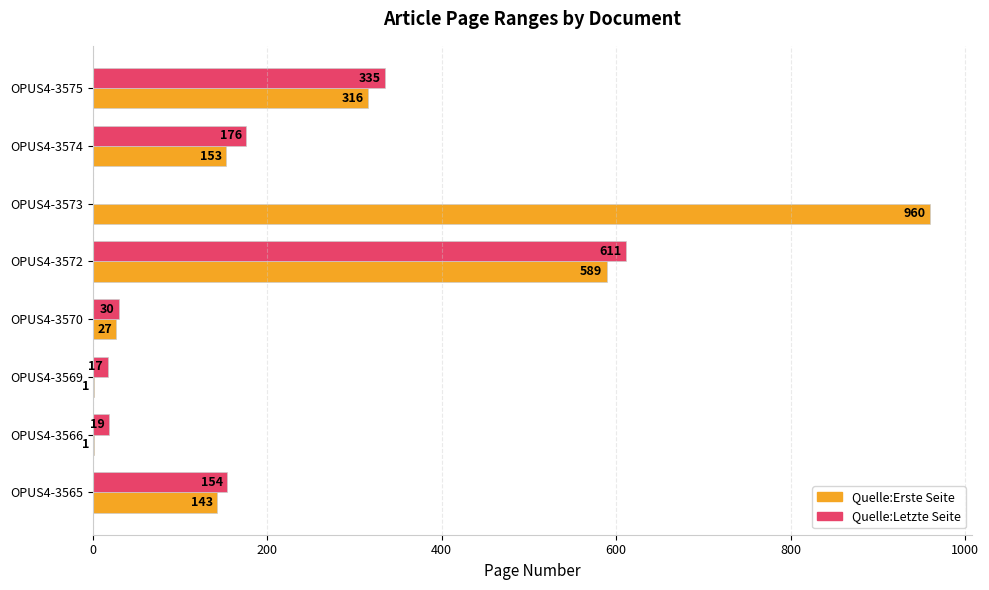

What is the average value of the Quelle:Erste Seite series?

274